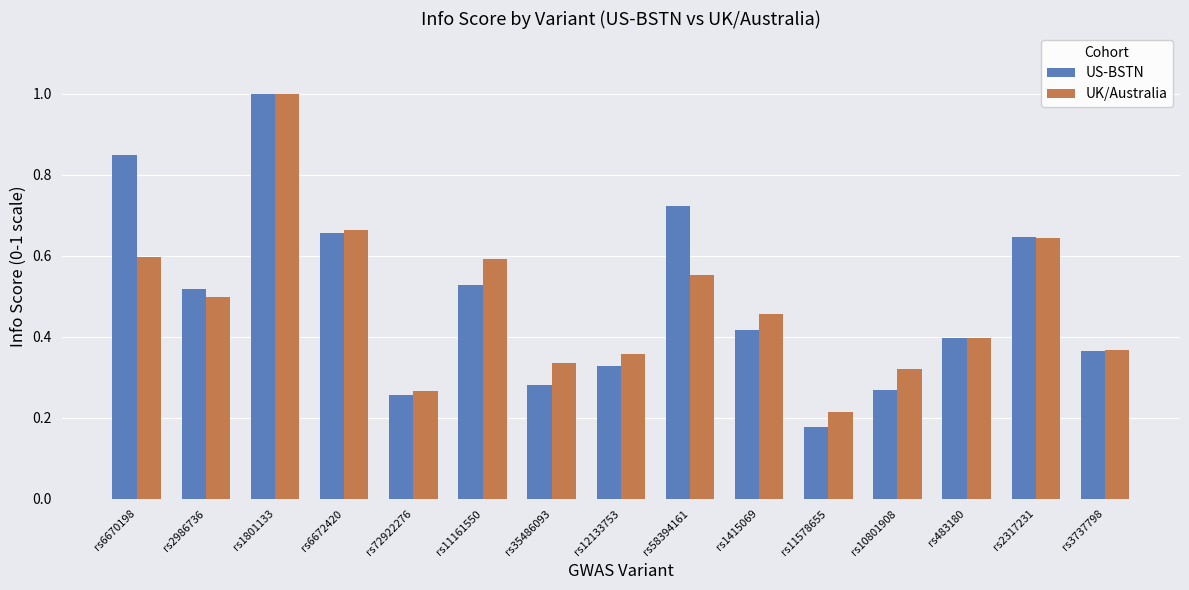

What position from the right is rs3737798?

1